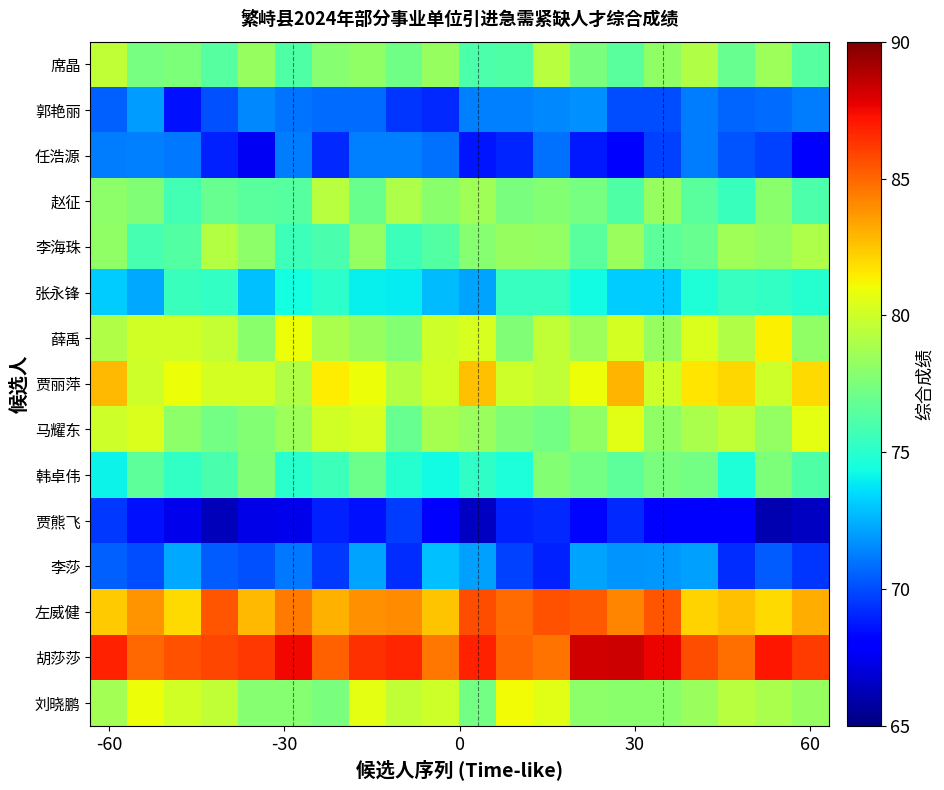

Rank the series by their maximum value, from lowest to highest.

贾熊飞, 任浩源, 郭艳丽, 李莎, 张永锋, 韩卓伟, 李海珠, 赵征, 席晶, 马耀东, 刘晓鹏, 薛禹, 贾丽萍, 左威健, 胡莎莎